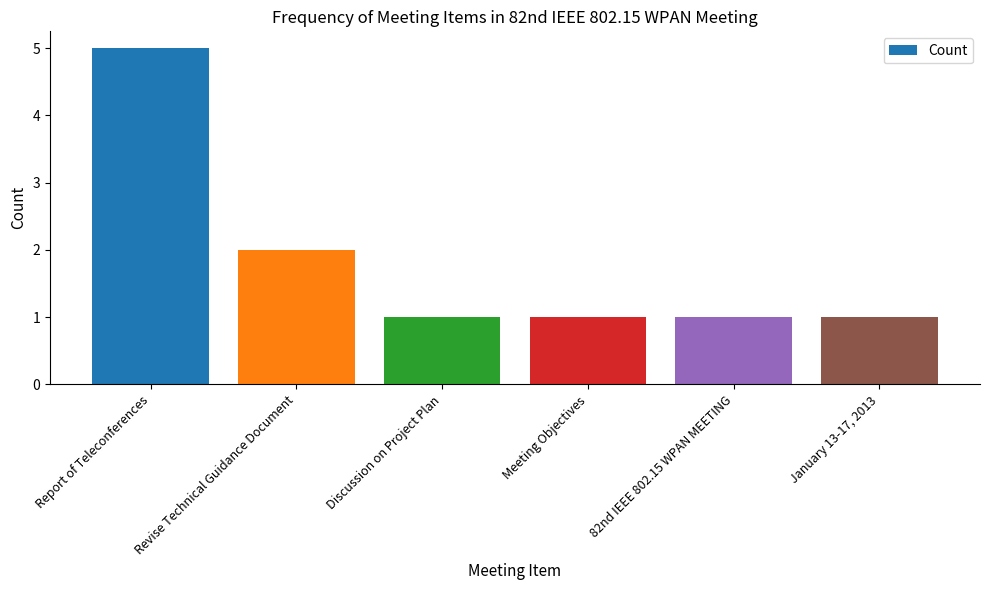

What is the greatest value displayed?

5